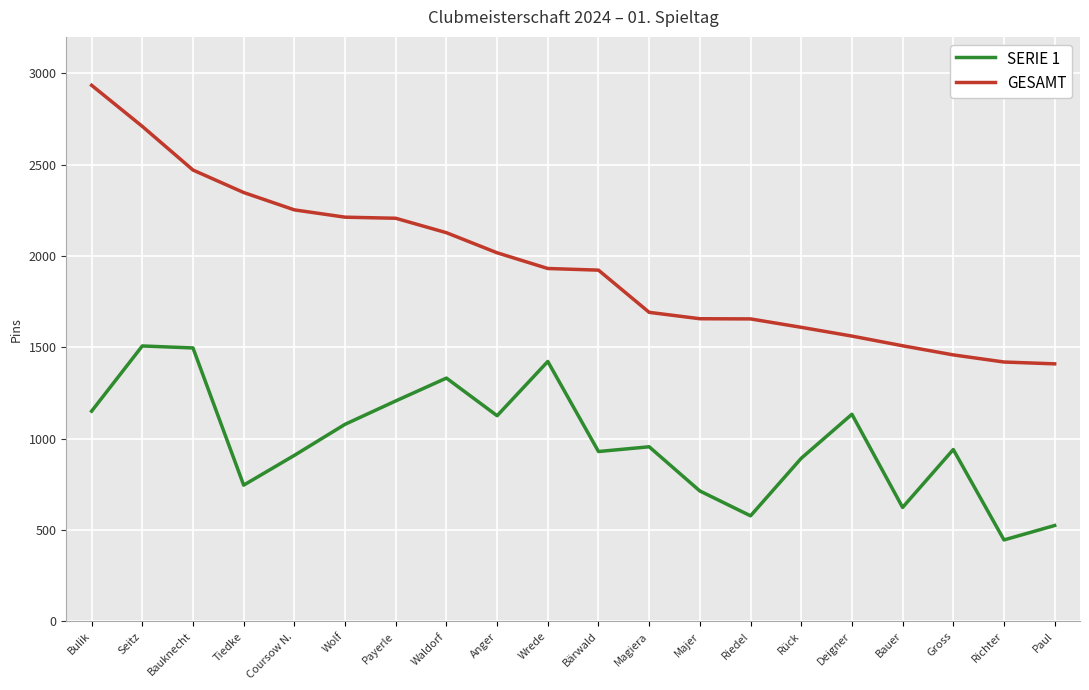

List the series in order of their peak value, lowest first.

SERIE 1, GESAMT